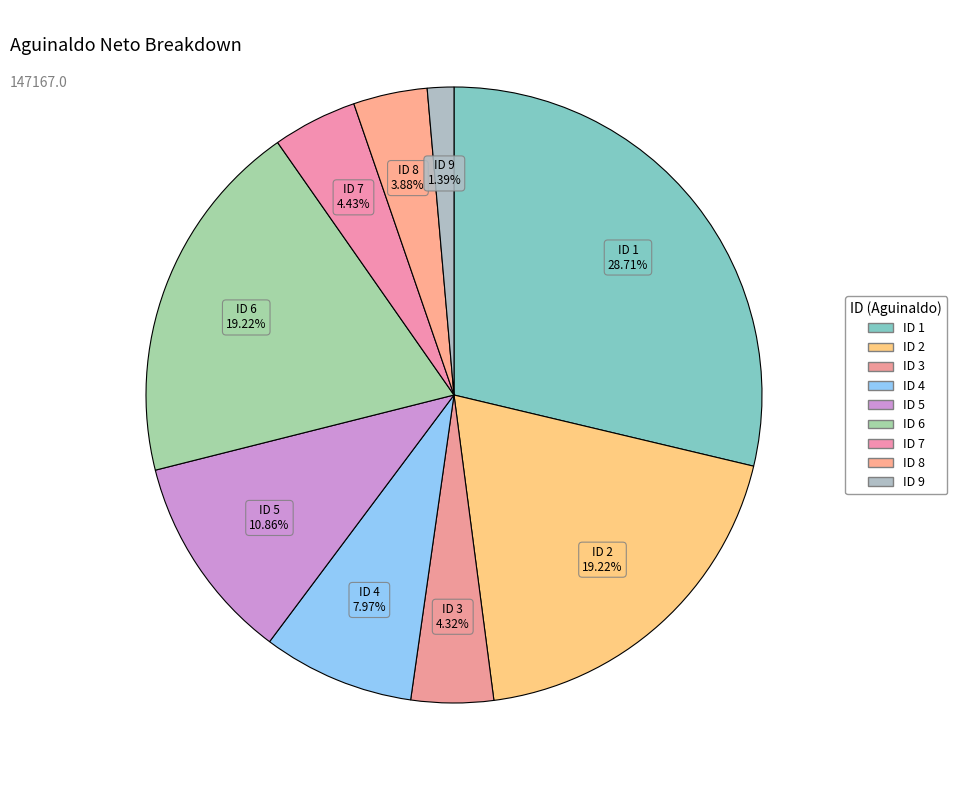

How many segments does this pie chart have?

9